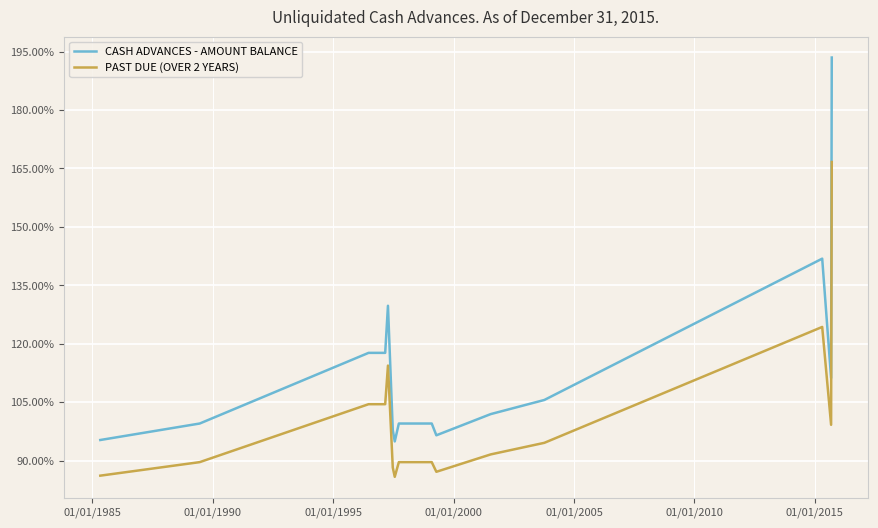

Which series has the largest total across all categories?

CASH ADVANCES - AMOUNT BALANCE